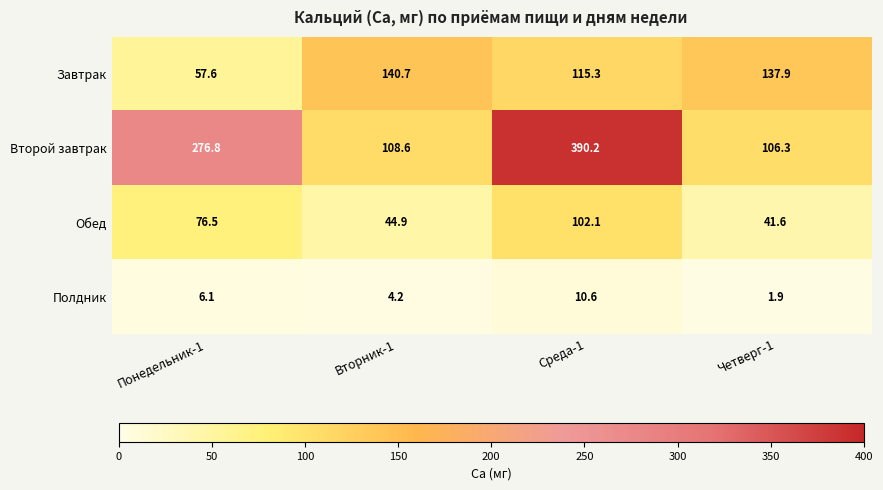

At which category does the chart reach its peak across all series?

Среда-1